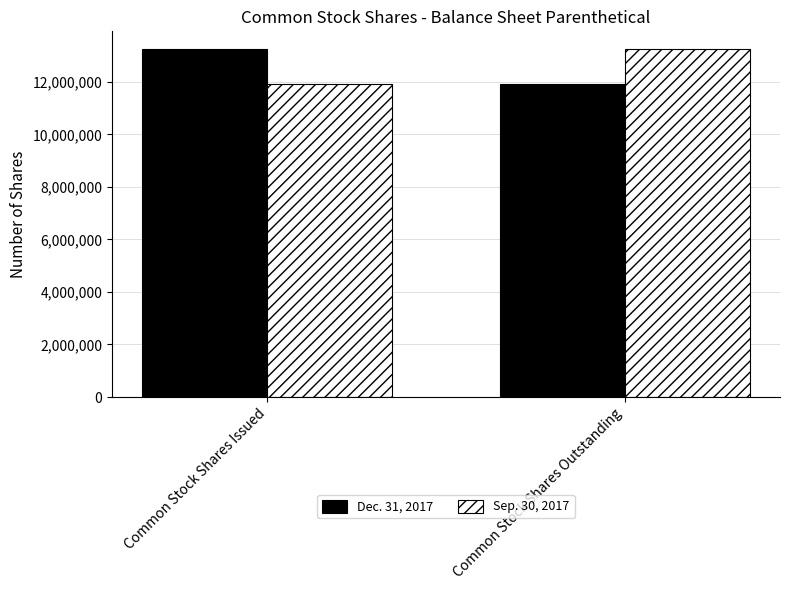

What is the average value of the Sep. 30, 2017 series?

12580592